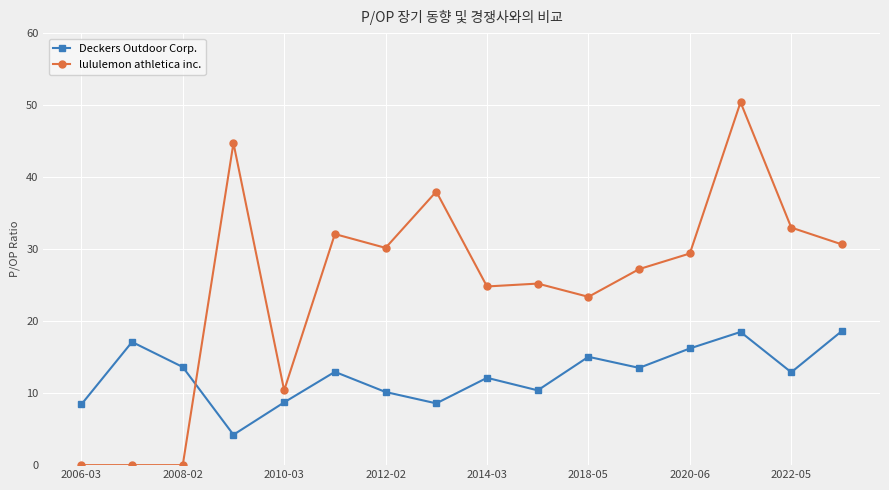

Which series has the largest total across all categories?

lululemon athletica inc.